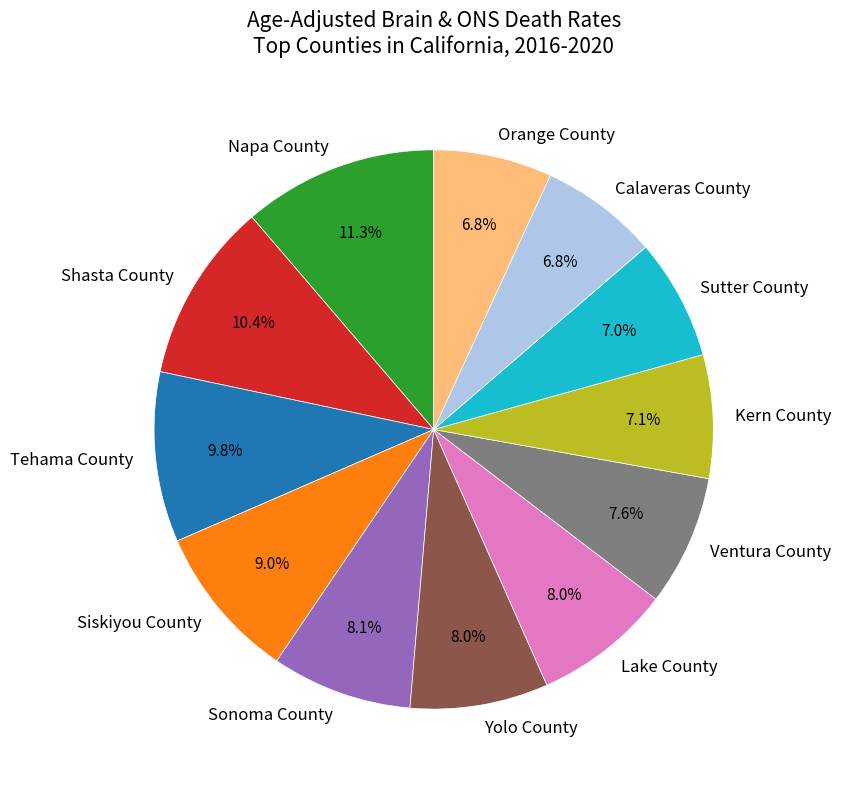

What is the largest slice in the pie chart?

Napa County